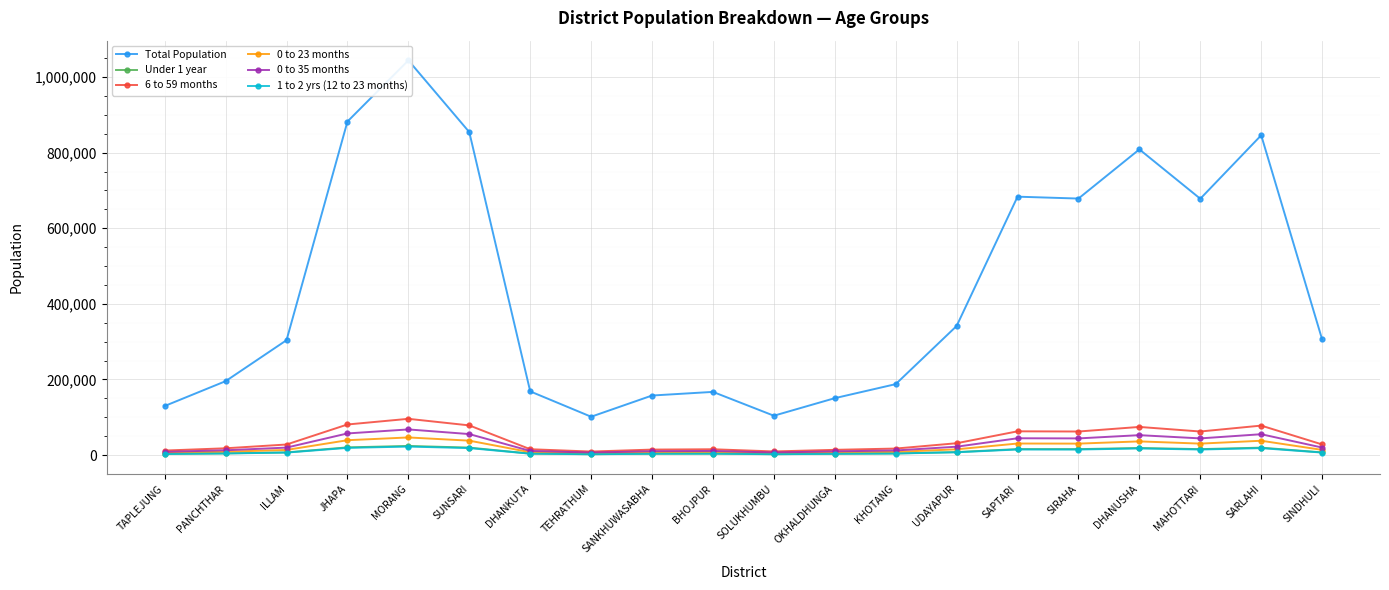

At which category is the sum across all series the highest?

MORANG